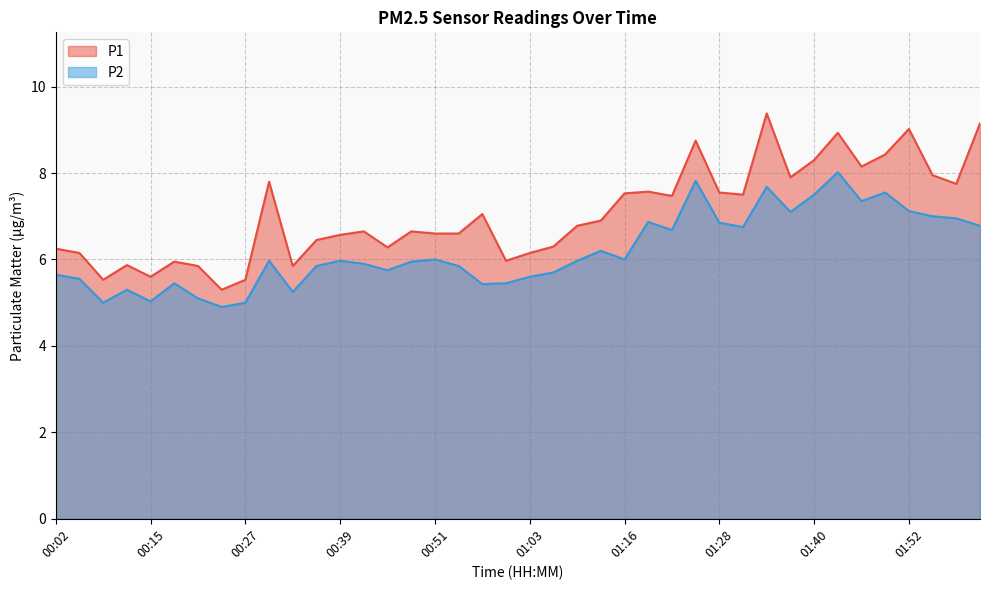

What is the total value across all series at 00:27?

10.5